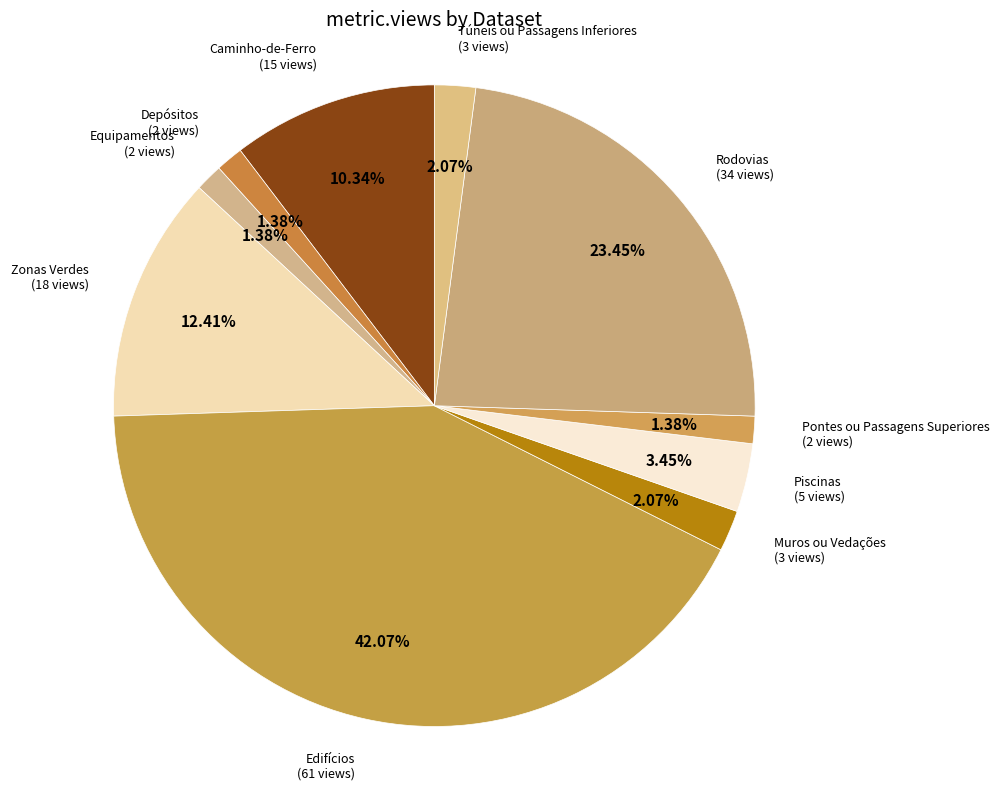

To the nearest percent, what is the average slice percentage?

10%